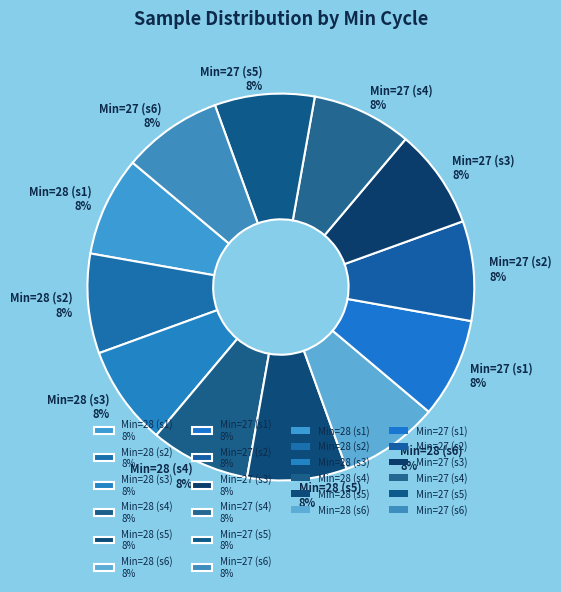

Combined, do Min=28 (s6) 8% and Min=27 (s2) 8% account for over 50%?

No